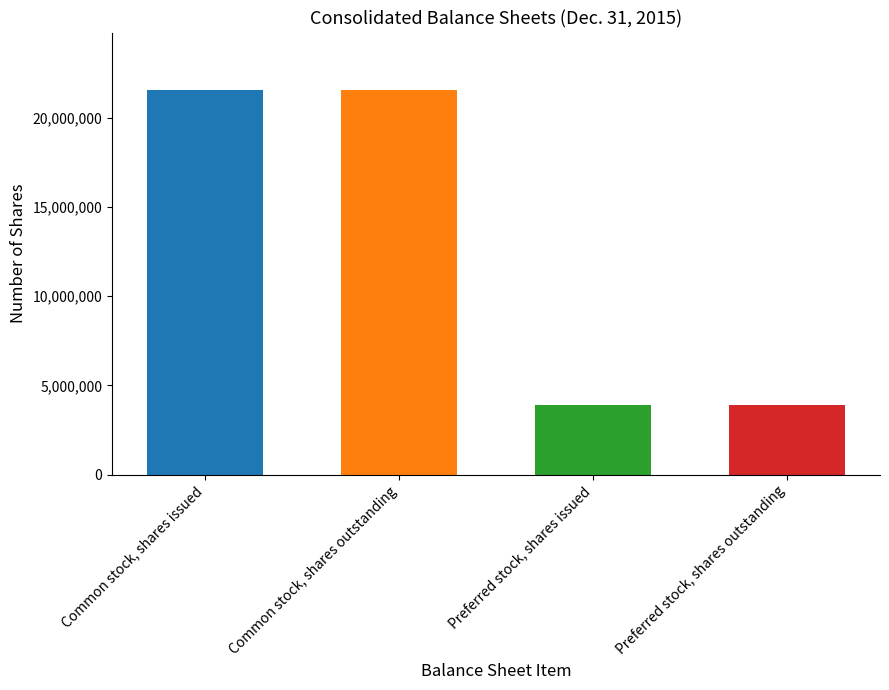

What is the greatest value displayed?

21551423